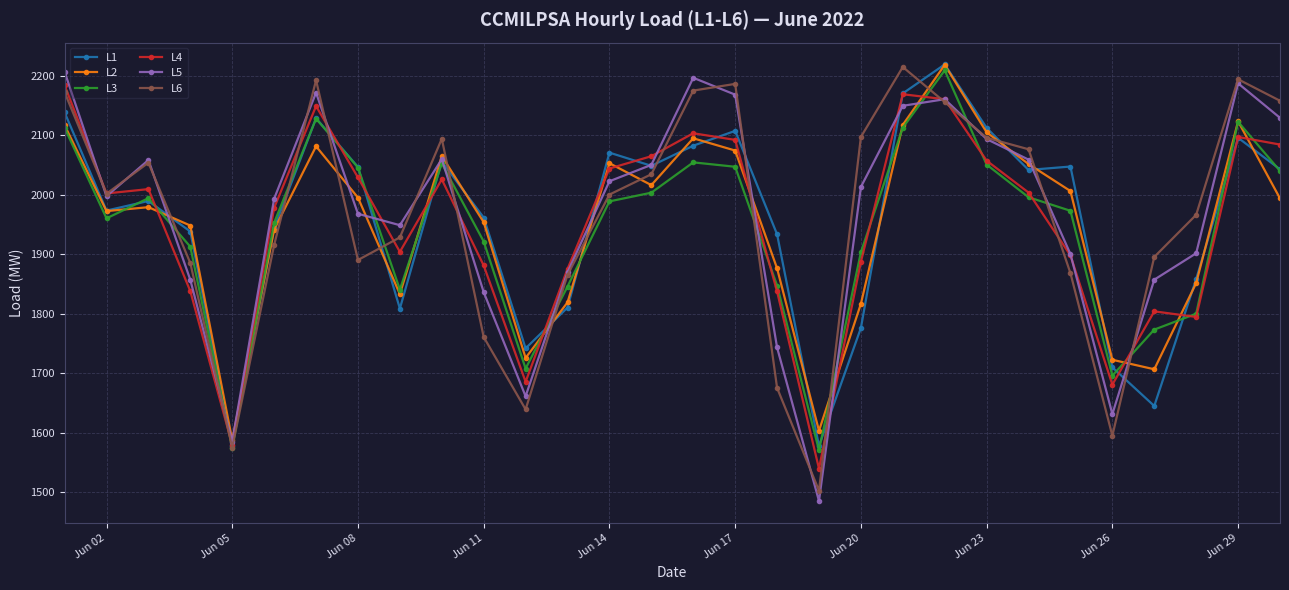

What is the highest value of the L1 series?

2219.2